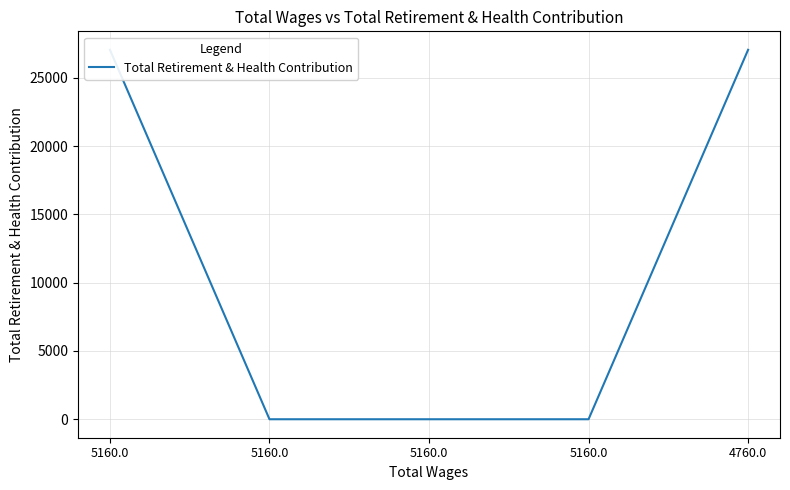

Reading left to right, list all the values displayed in this chart.

5160.0=27058	5160.0=0	5160.0=0	5160.0=0	4760.0=27058